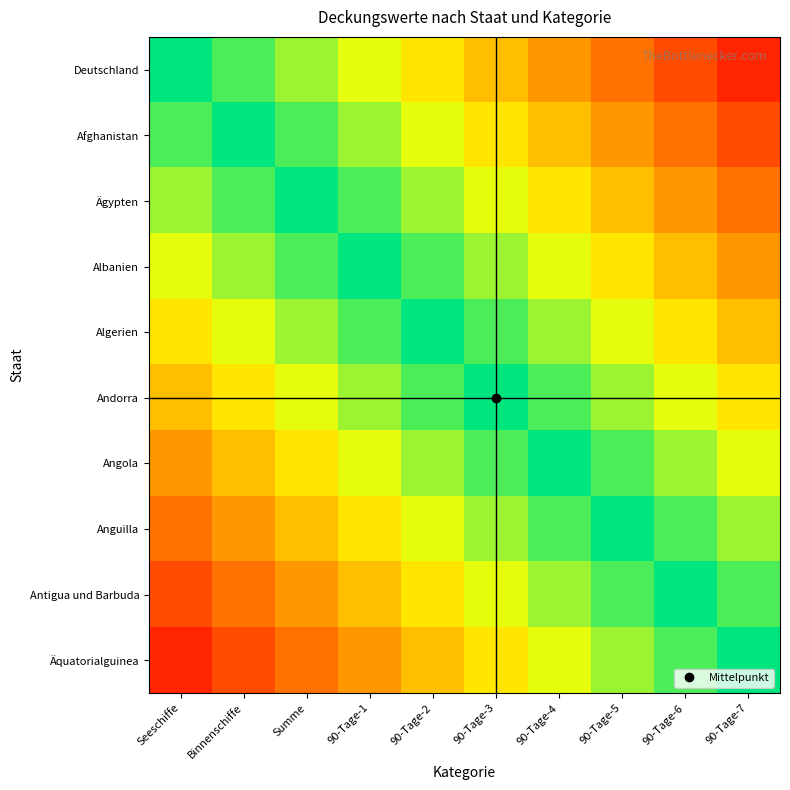

What is the spread (max minus min) of values at 90-Tage-7?

0.9